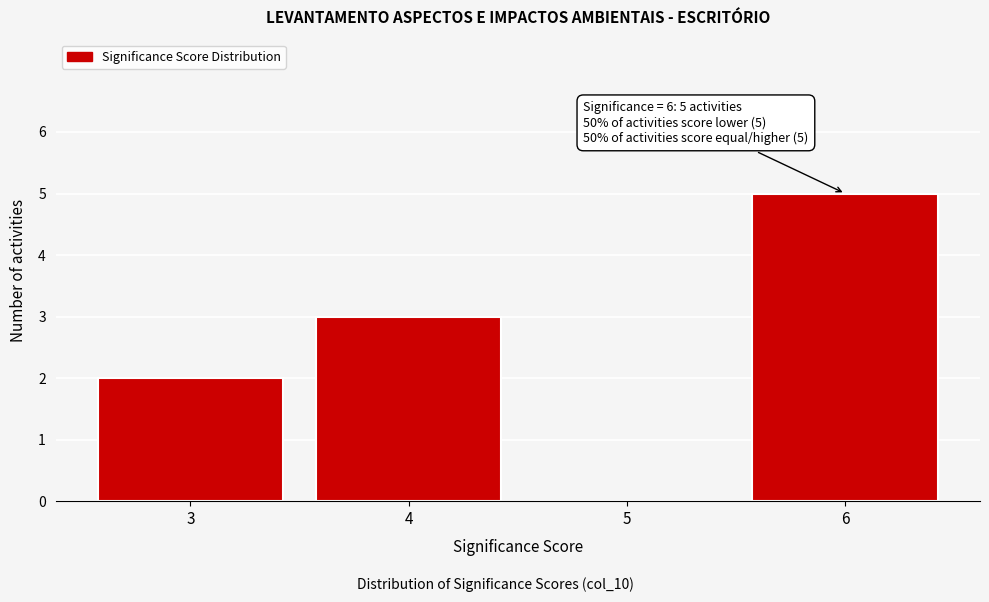

Over which range of the x-axis is the bar tallest?

5.5 to 6.5